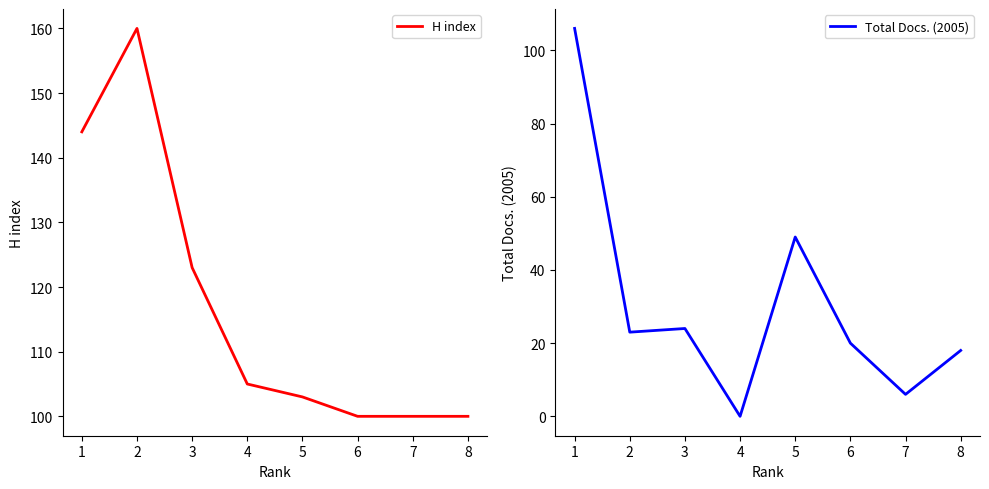

Reading left to right, what are all the values shown in this chart?

H index: 144	160	123	105	103	100	100	100
Total Docs. (2005): 106	23	24	0	49	20	6	18